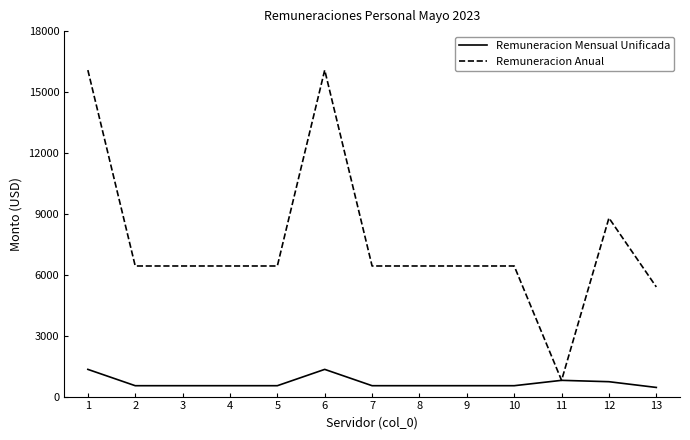

Rank the series by their maximum value, from highest to lowest.

Remuneracion Anual, Remuneracion Mensual Unificada